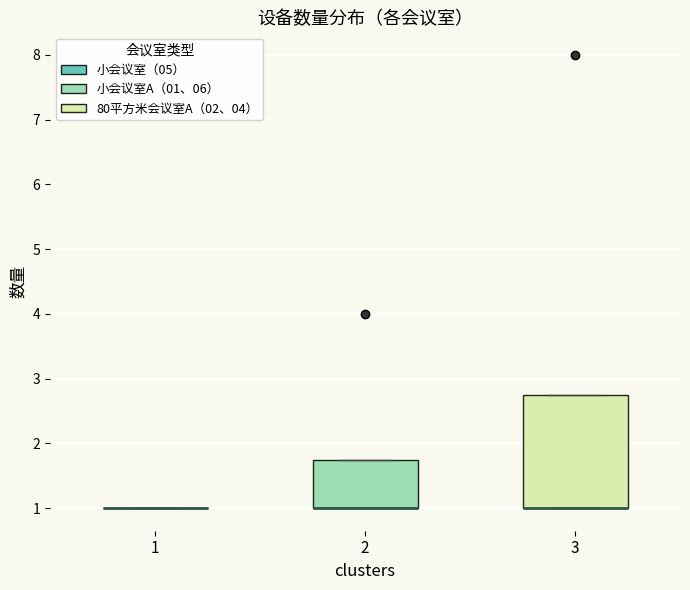

Which box is the tallest, from its lower edge to its upper edge?

3